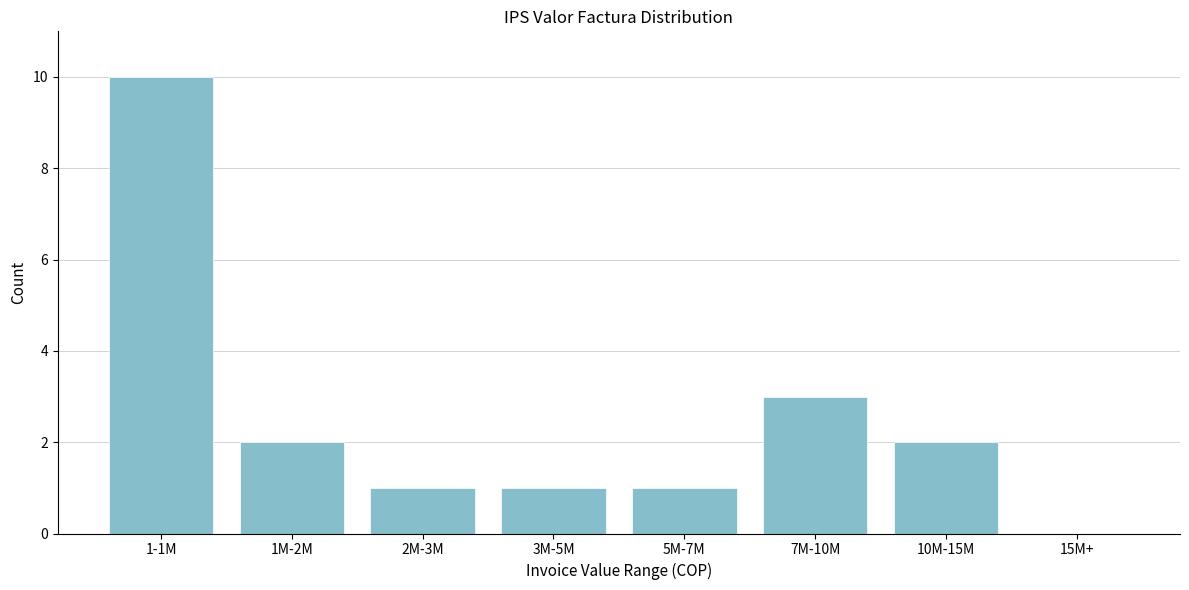

Reading right to left, list all the values displayed in this chart.

15M+=0	10M-15M=2	7M-10M=3	5M-7M=1	3M-5M=1	2M-3M=1	1M-2M=2	1-1M=10